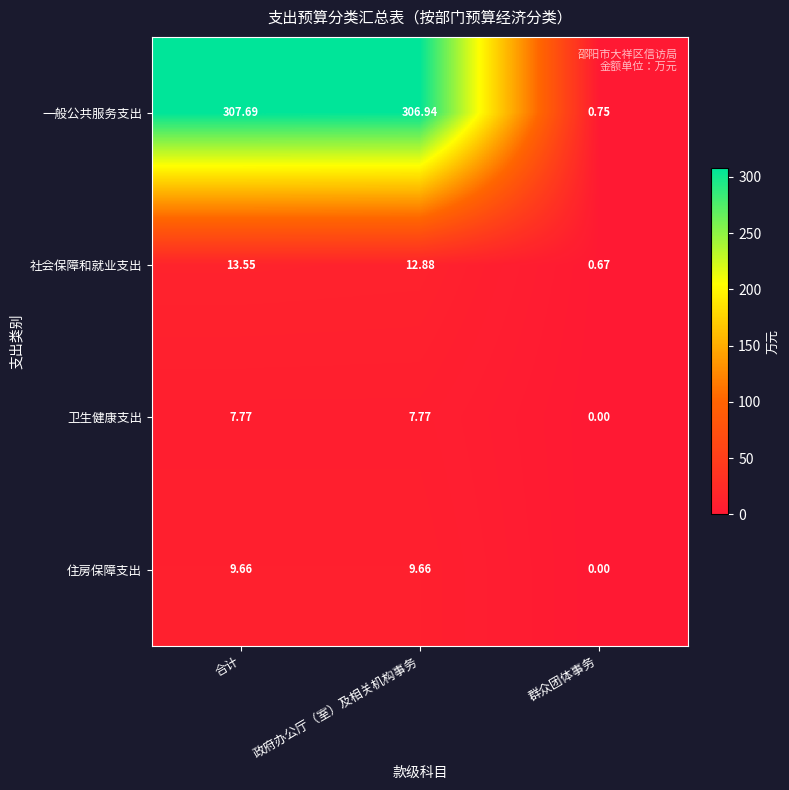

At which label does 住房保障支出 first exceed 9?

合计